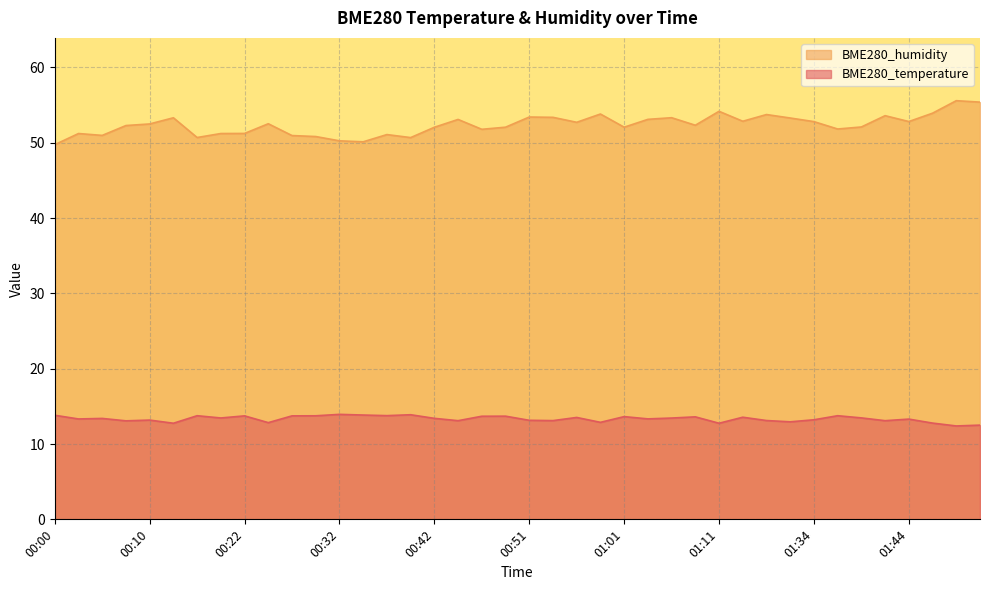

True or false: BME280_temperature and BME280_humidity cross at least once.

False